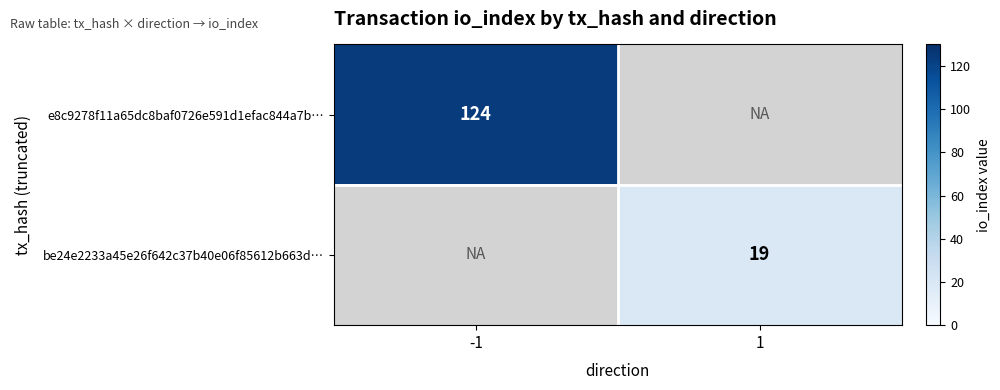

Which category has the highest value across all series?

-1